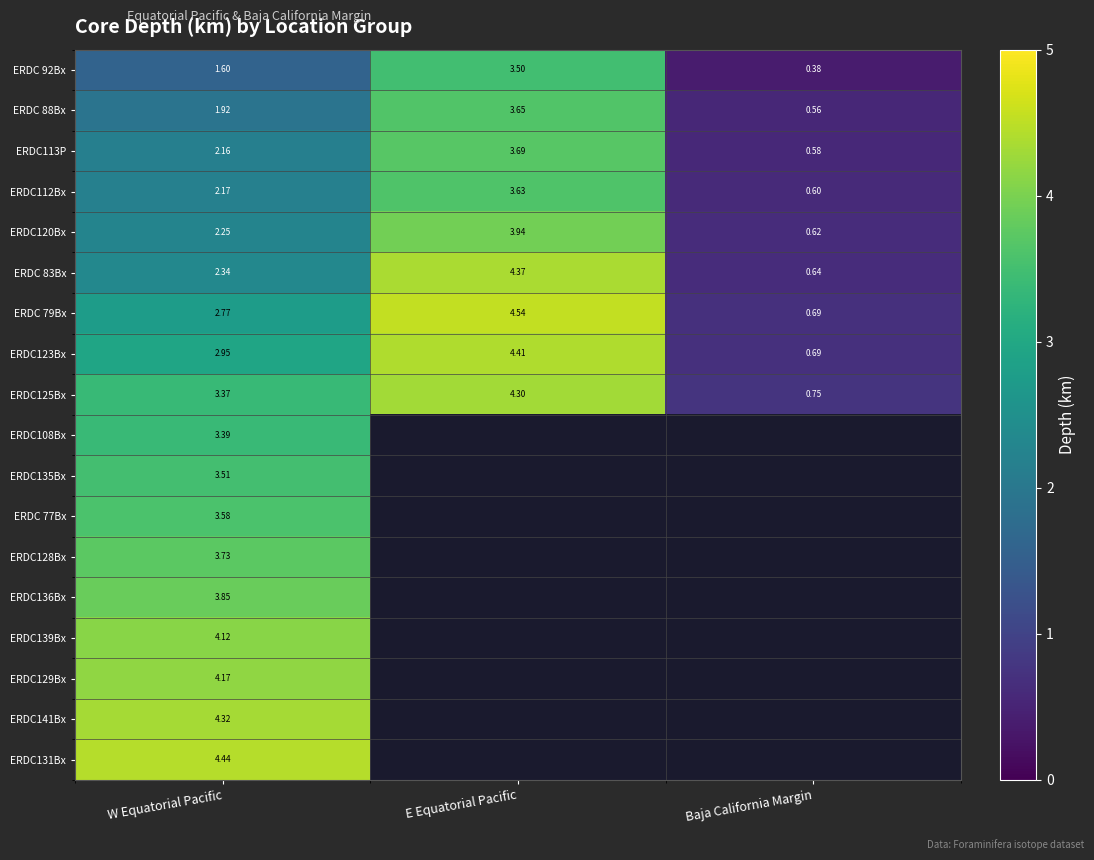

Rank the categories by ERDC 83Bx value from highest to lowest.

E Equatorial Pacific, W Equatorial Pacific, Baja California Margin